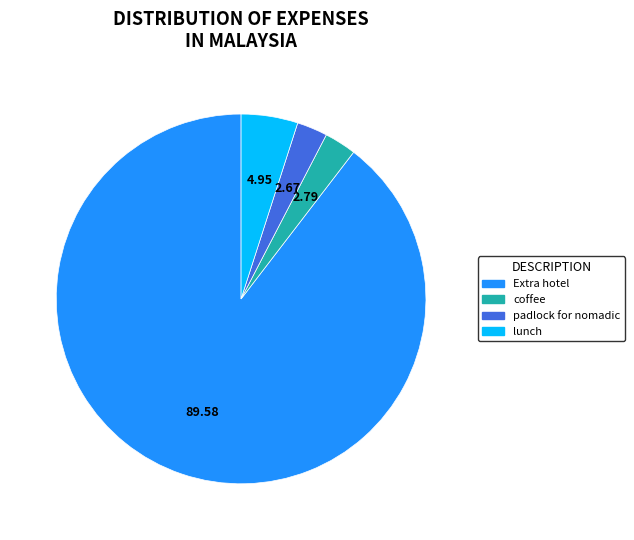

Which slice represents more than half of the pie?

Extra hotel